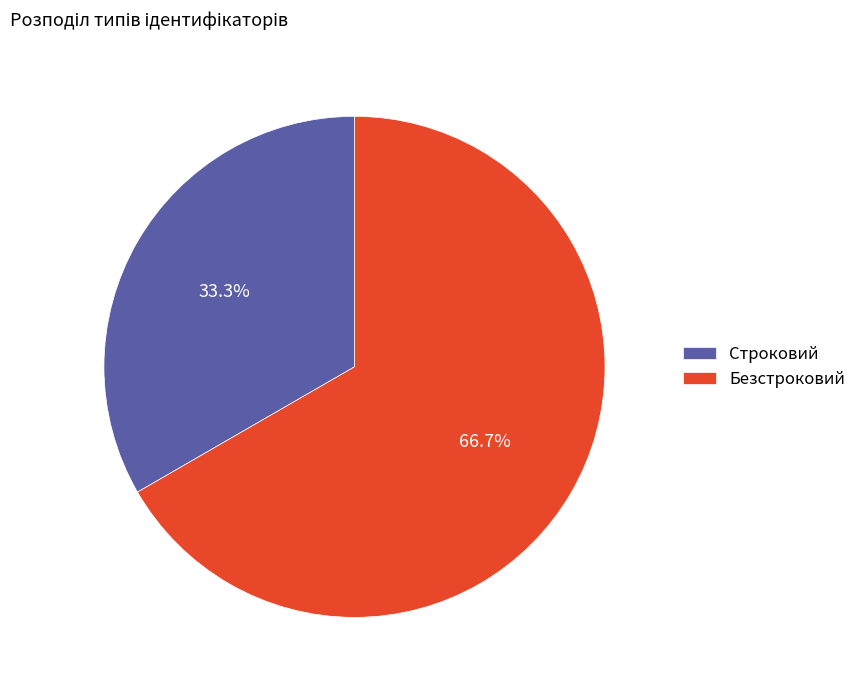

To the nearest percent, what is the difference between the Безстроковий and Строковий slice percentages?

33%